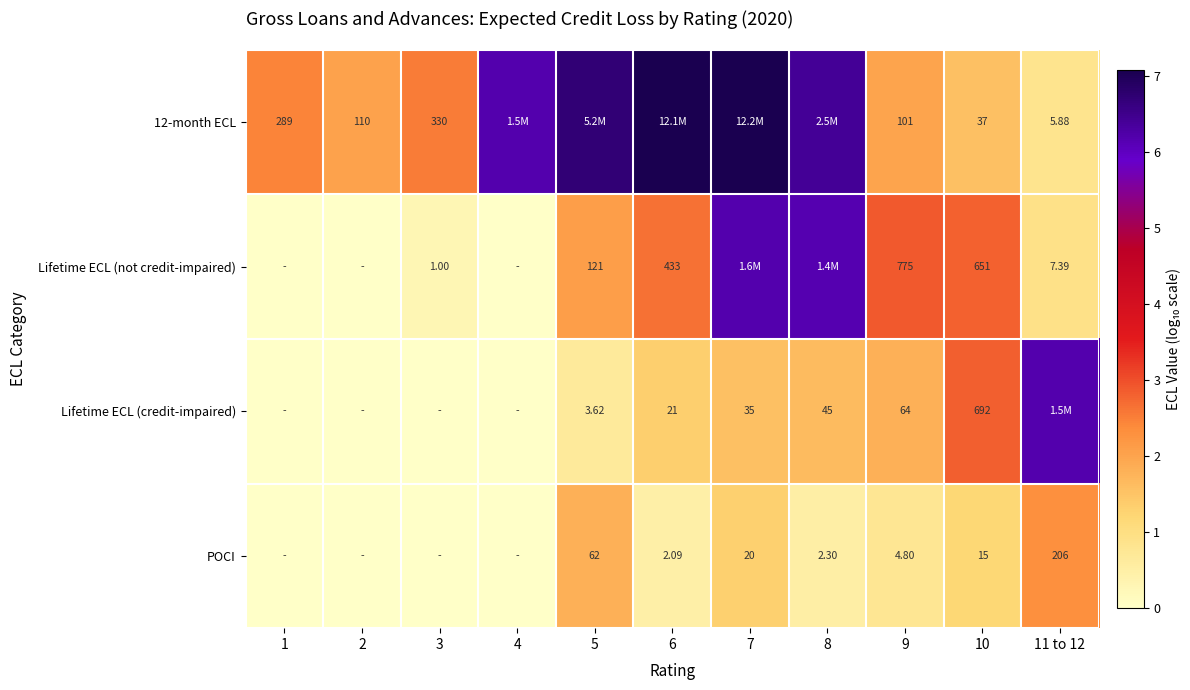

What is the difference between the highest and lowest values at 6?

6.6